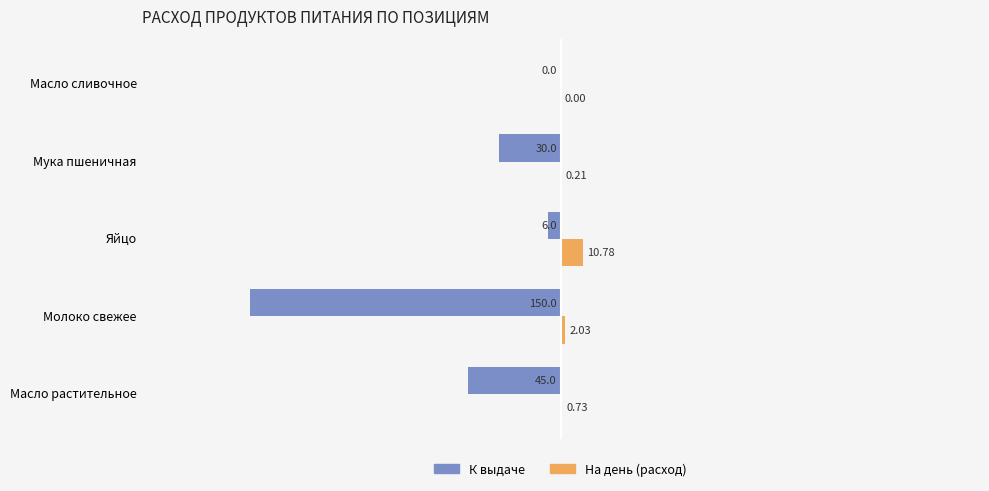

At which label is К выдаче closest to -75?

Масло растительное